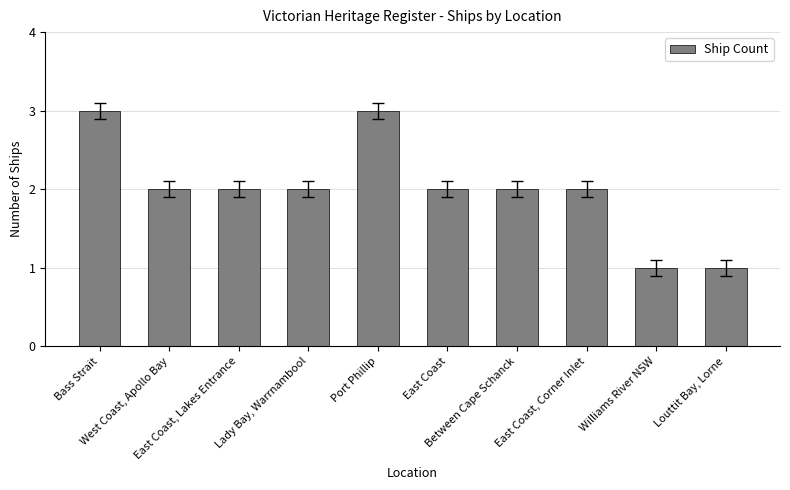

What is the value of the 5th bar from the left?

3